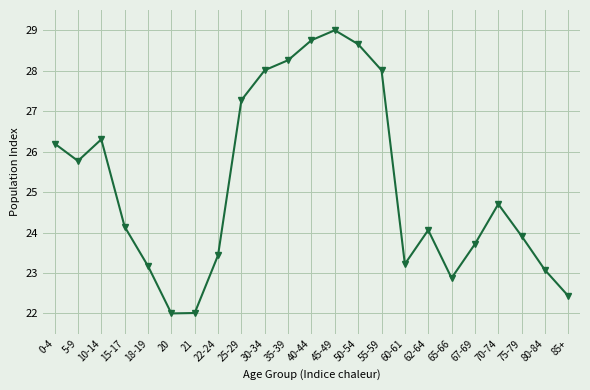

What is the difference between the values at 22-24 and 85+?

1.0